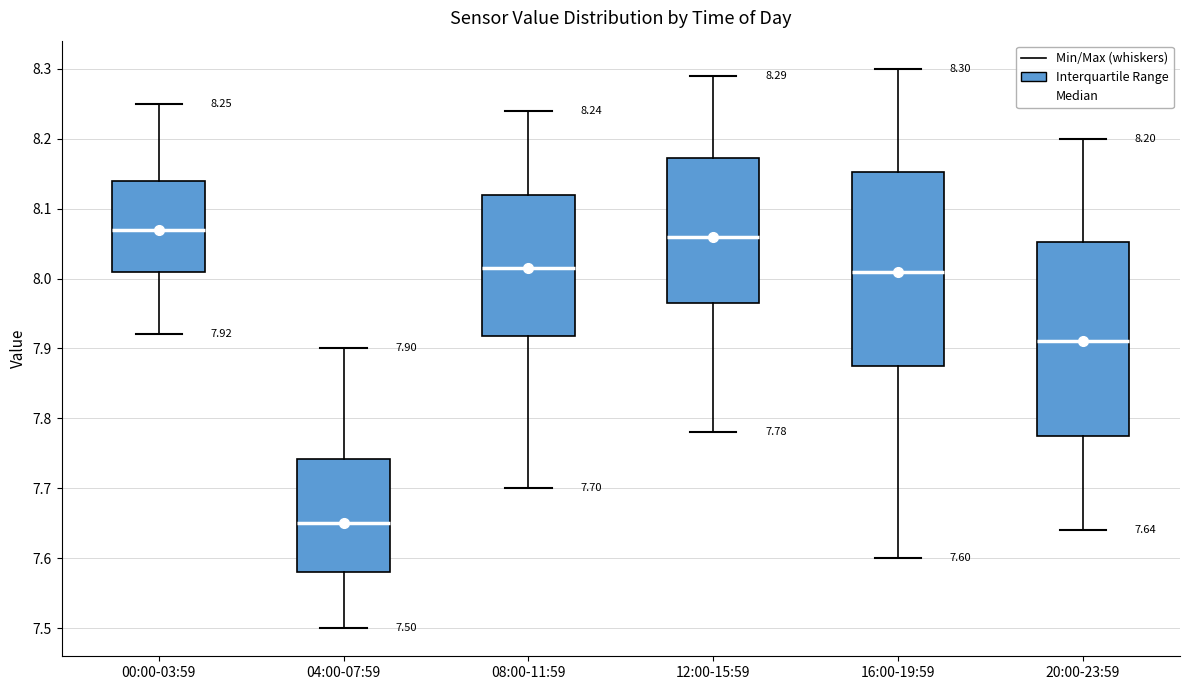

Which box's median line is the lowest?

04:00-07:59